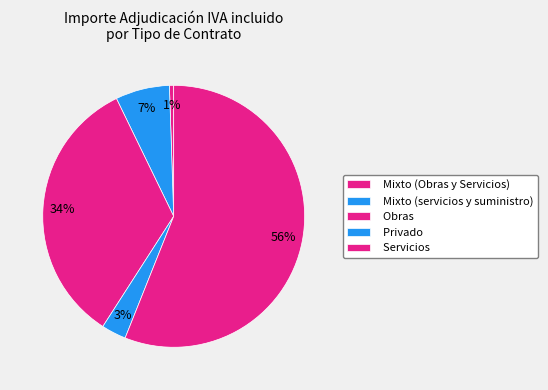

How many segments does this pie chart have?

5